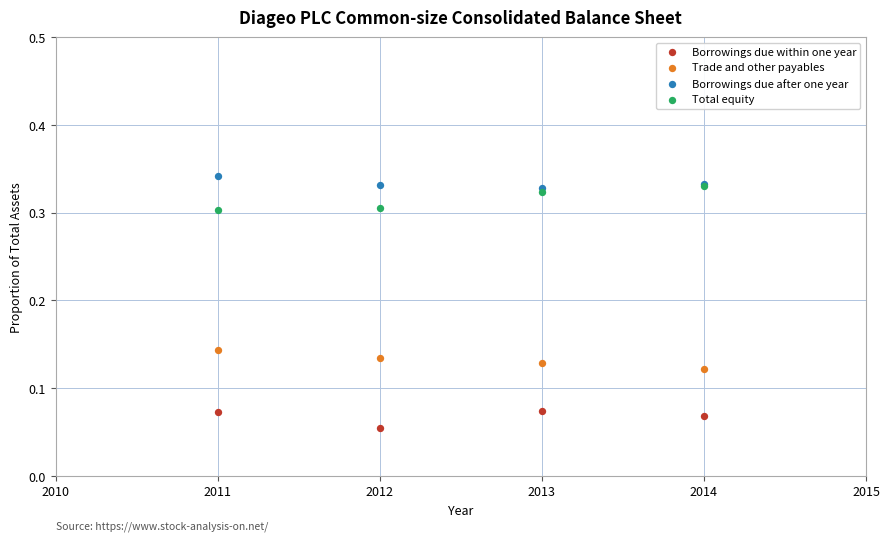

What are all the series names shown in the legend?

Borrowings due within one year, Trade and other payables, Borrowings due after one year, Total equity